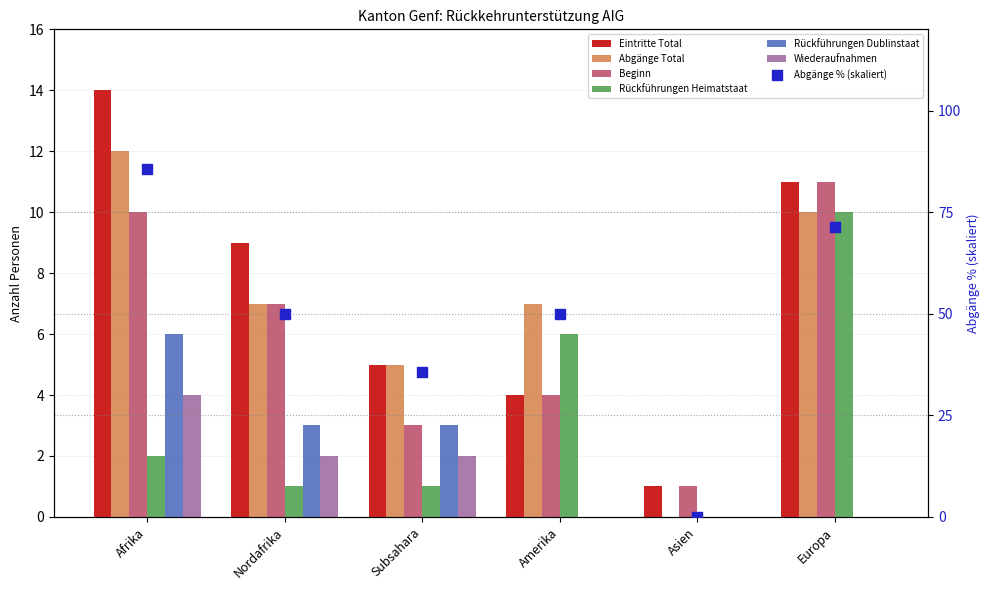

What is the total value across all series at Amerika?

21